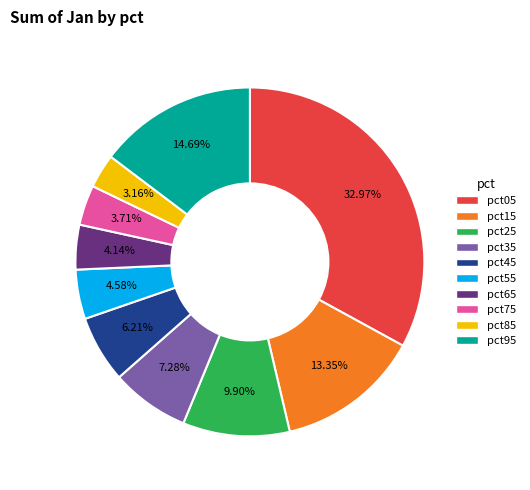

What percentage is NOT represented by pct45?

93.8%